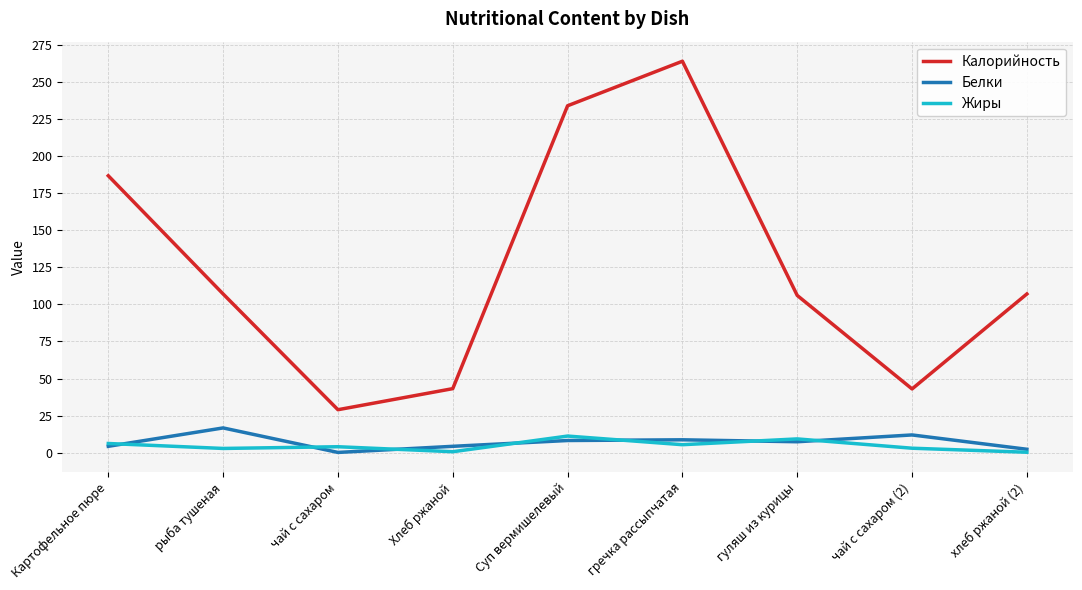

What is the difference between the Калорийность values at хлеб ржаной (2) and Хлеб ржаной?

63.8